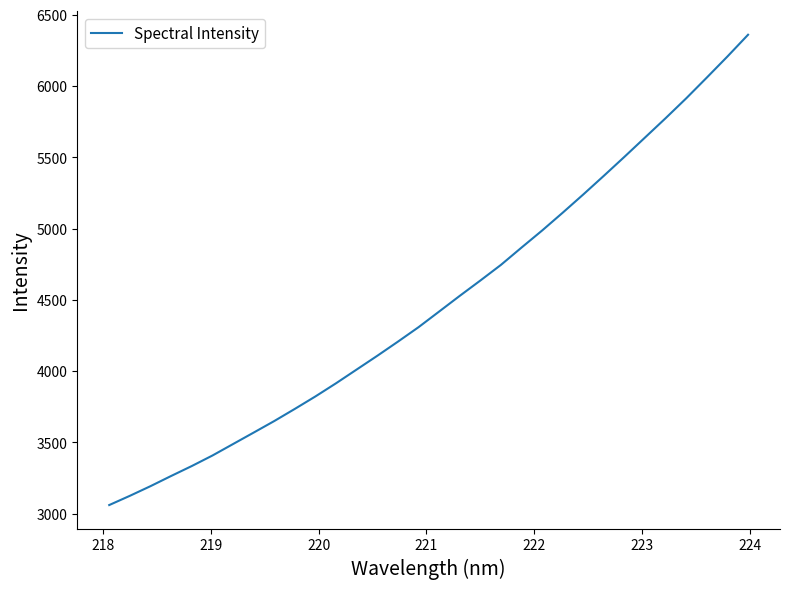

Reading left to right, extract all data points from this chart.

3060.6	3125.4	3193.1	3264.5	3334.2	3407.9	3488.4	3568.9	3650.0	3735.4	3823.1	3915.4	4011.8	4108.2	4207.2	4308.7	4418.5	4528.6	4636.1	4746.0	4867.6	4987.3	5112.4	5240.4	5371.6	5504.8	5640.3	5775.9	5915.2	6060.7	6208.4	6360.7